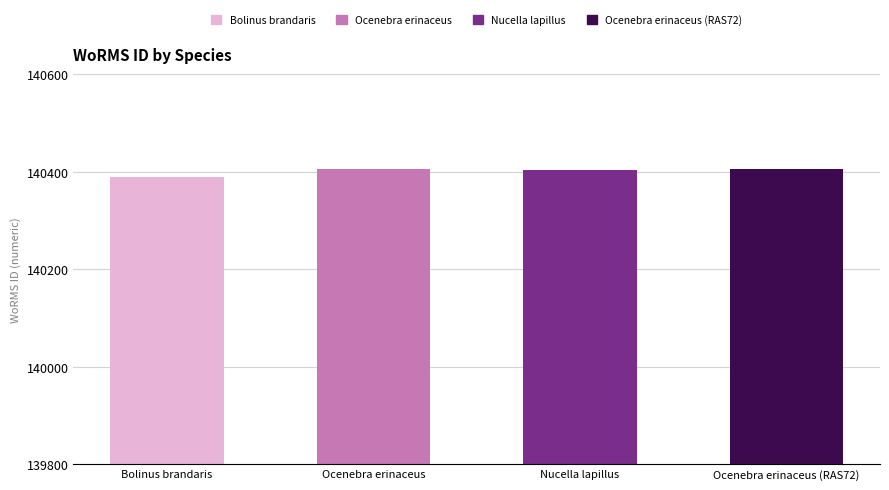

What is the greatest value displayed?

140405